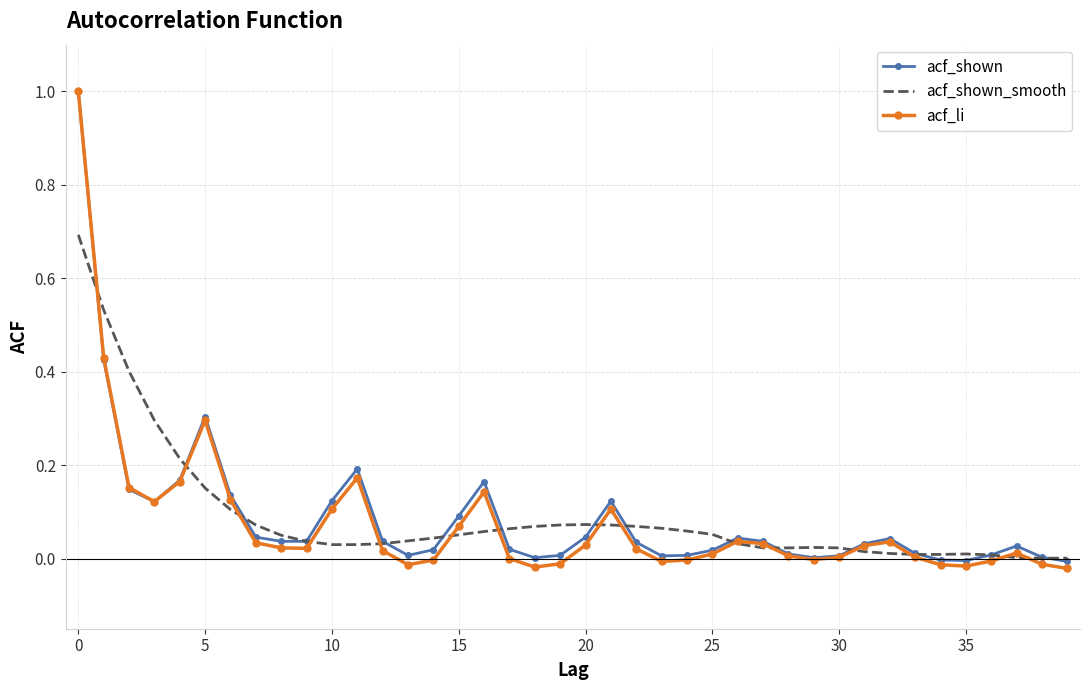

What is the value of the acf_shown_smooth point at the 8th from the left?

0.1